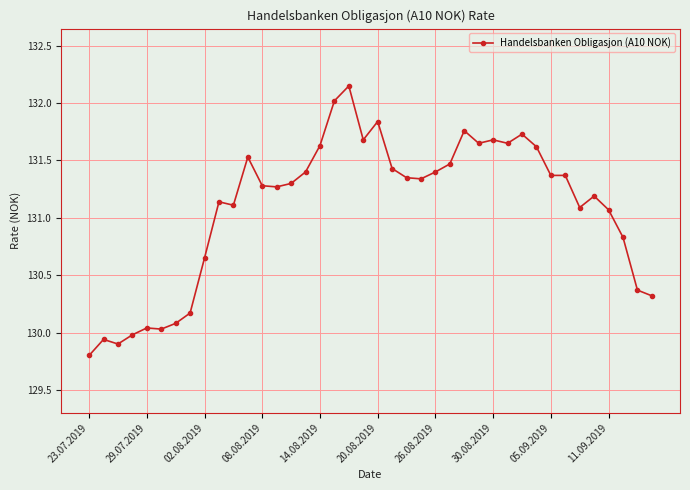

What is the value of the 33rd point from the left?

131.4